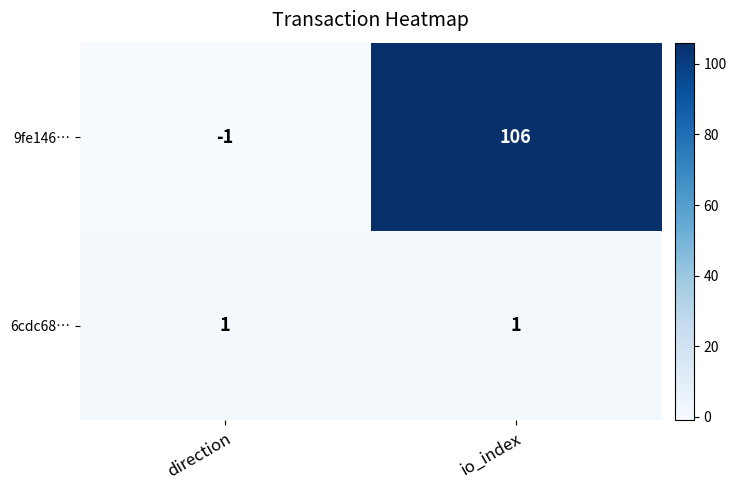

Reading right to left, transcribe all the data shown in this chart.

9fe146…: 106	-1
6cdc68…: 1	1